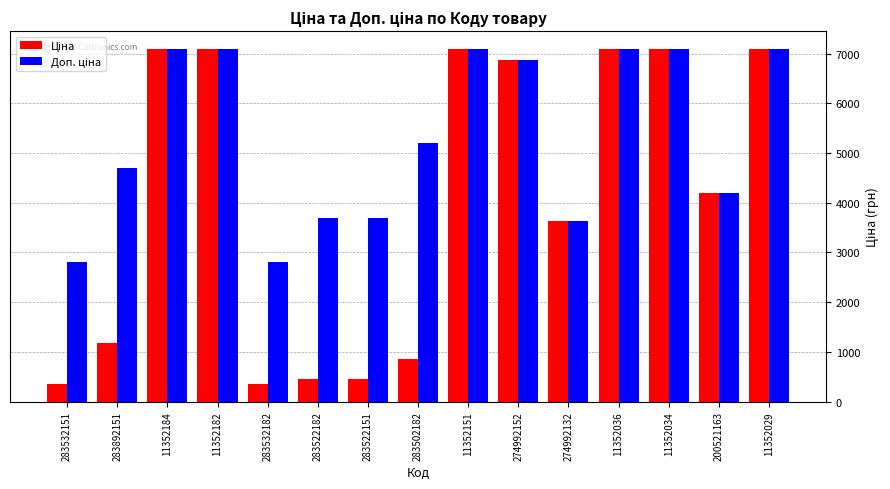

What is the difference between the highest and lowest values at 283522182?

3225.7